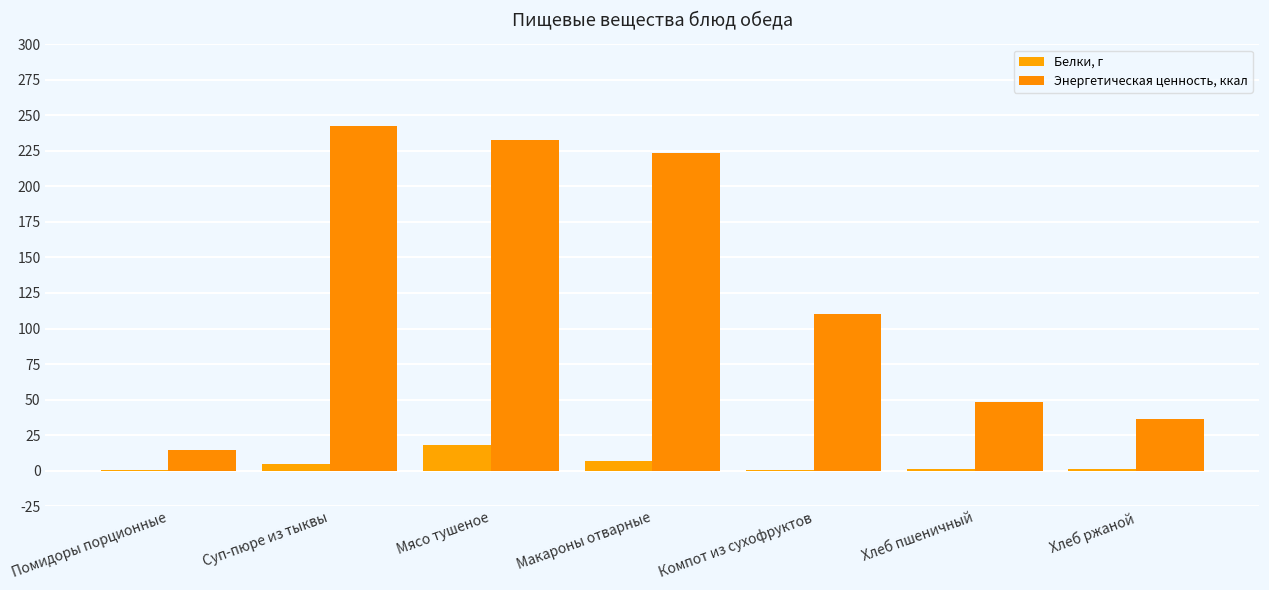

What is the highest value of the Энергетическая ценность, ккал series?

242.3